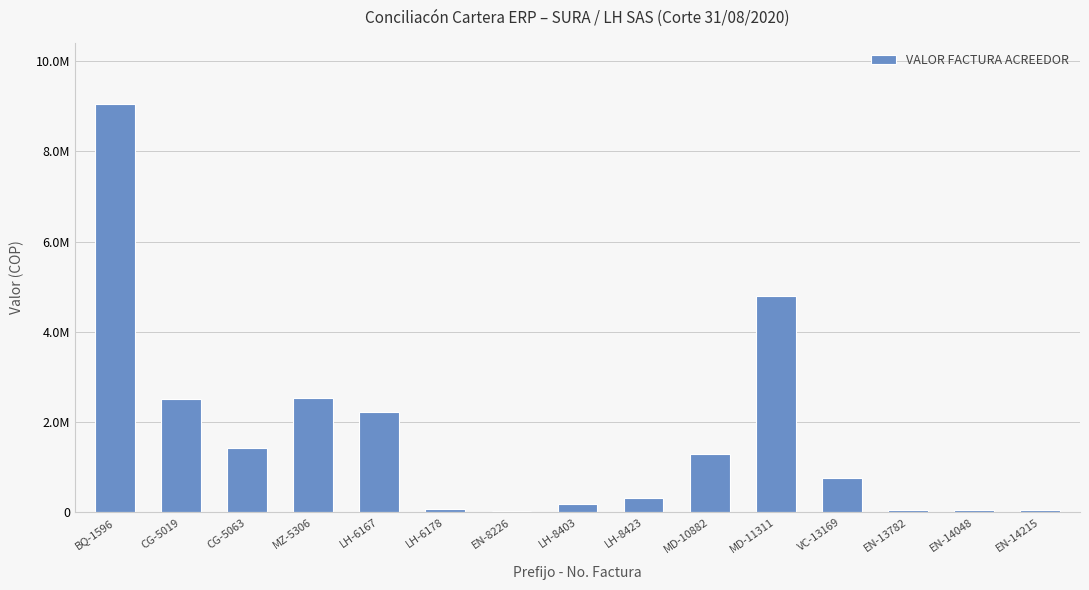

Is it true that the value at BQ-1596 is 9049600?

True